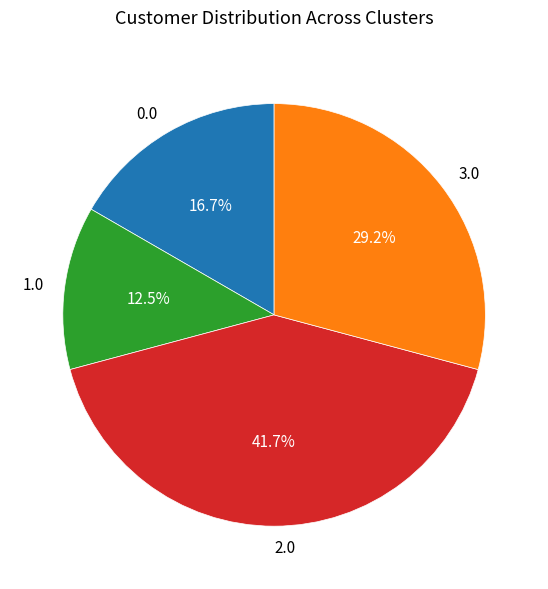

Combined, what portion of the pie is 1.0 and 0.0?

29.2%